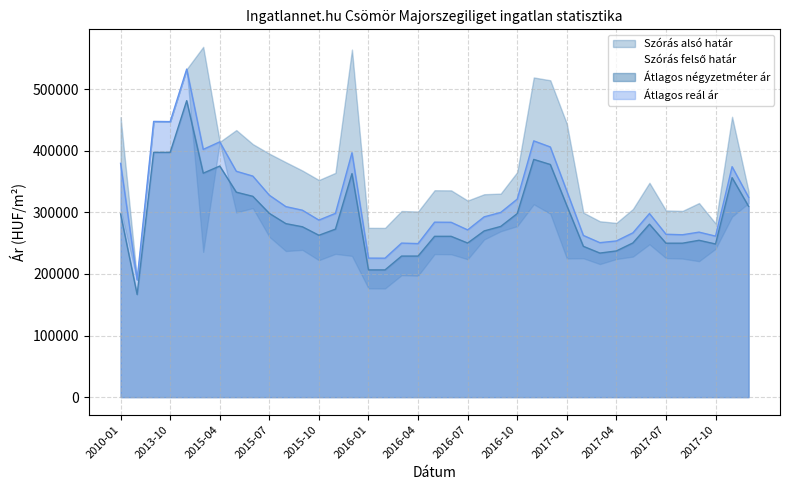

What is the label of the 11th point from the right?

2017-02